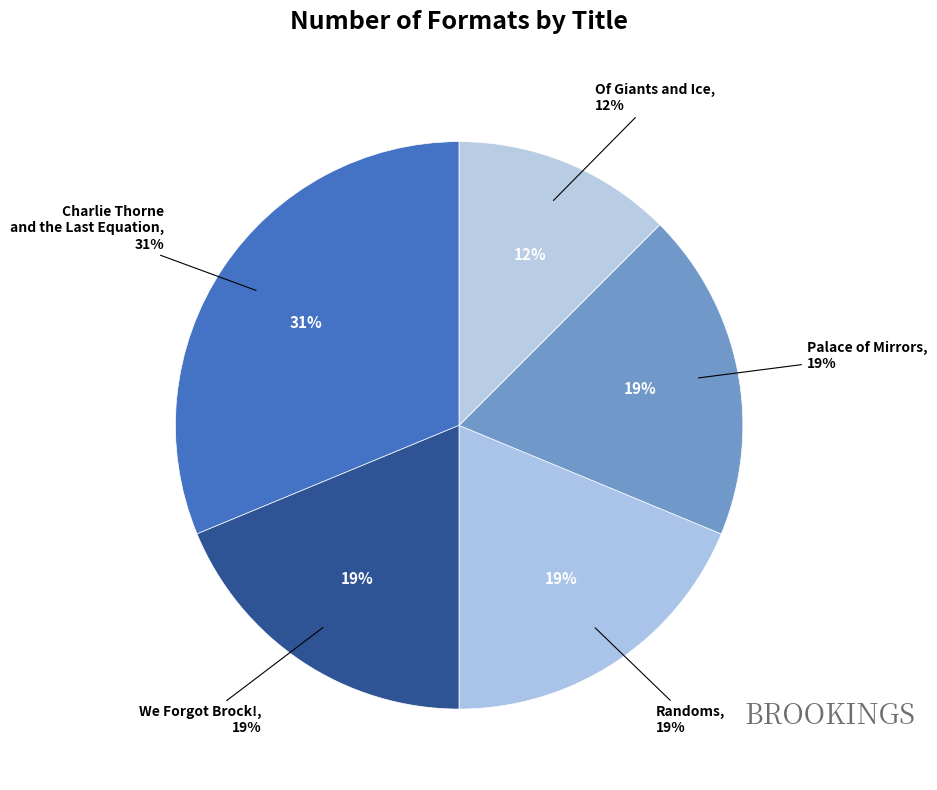

How much of the chart is everything except Of Giants and Ice?

87.5%